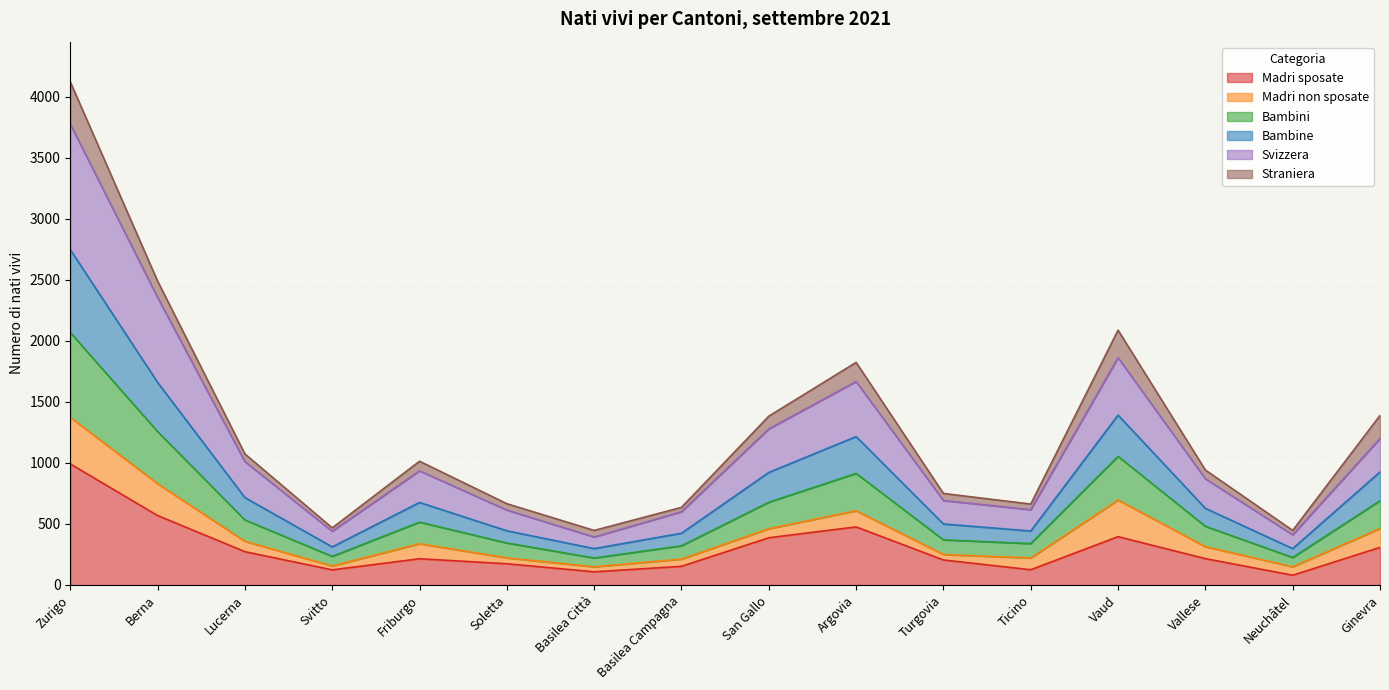

At which category is the sum across all series the highest?

Zurigo